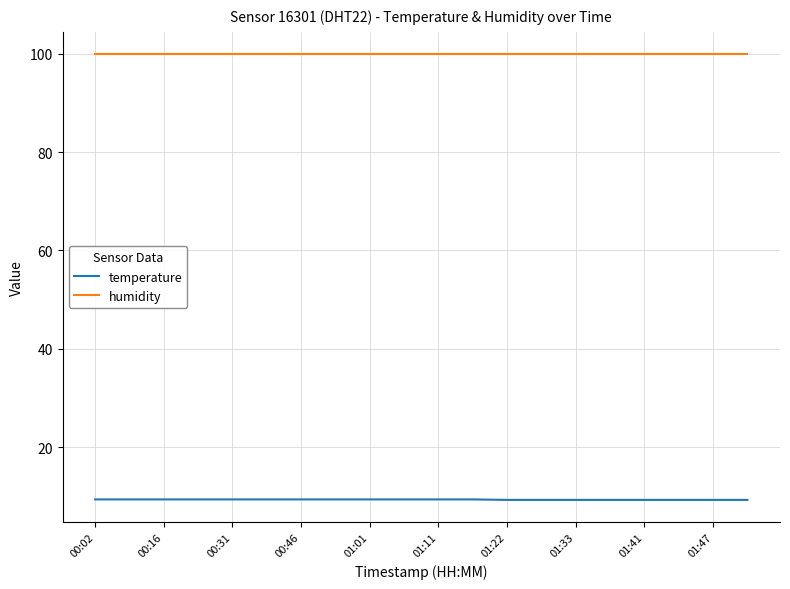

List the series in order of their peak value, highest first.

humidity, temperature